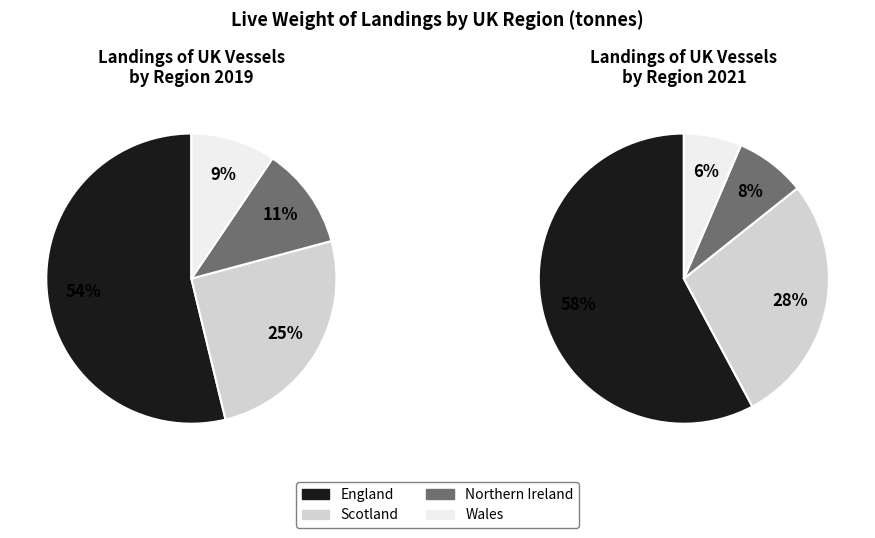

What percentage do England and Northern Ireland together represent?

65.2%